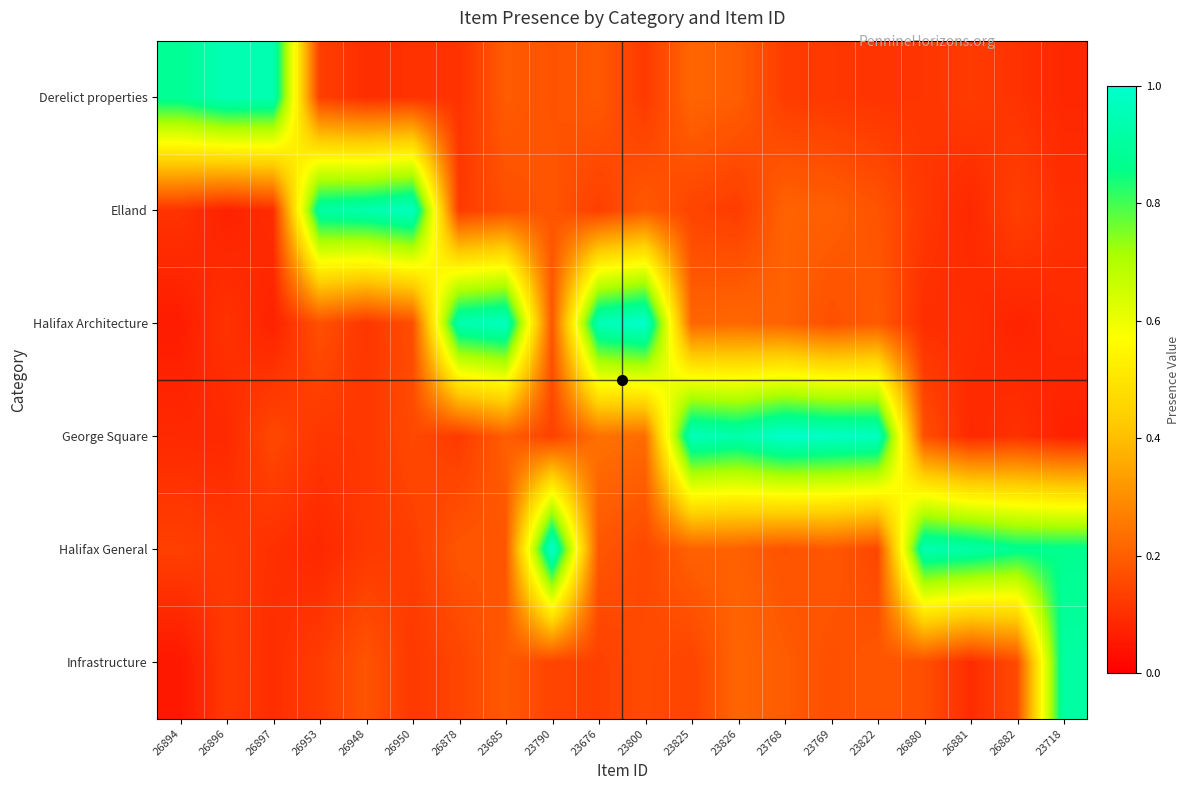

What is the maximum value shown in the chart?

1.0